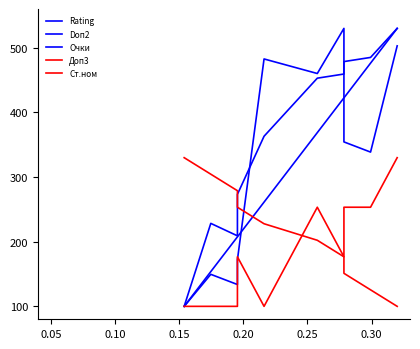

What is the sum of all Ст.ном values?

2150.0